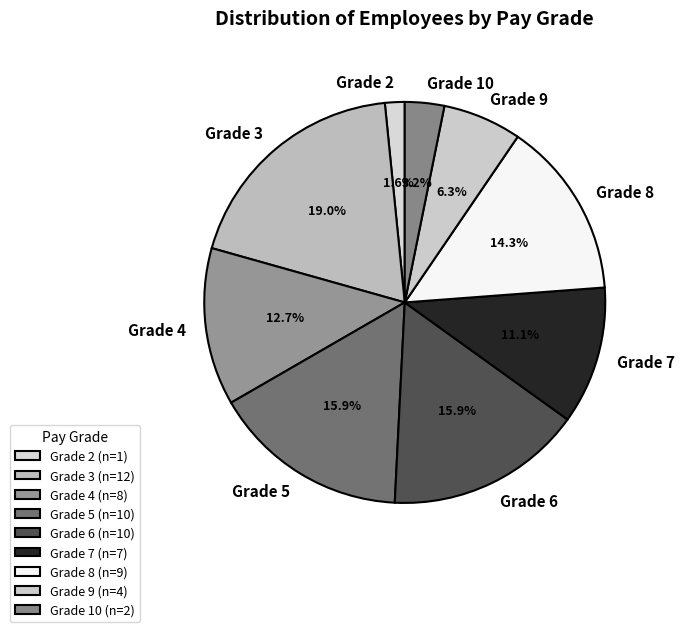

What percentage is the Grade 9 slice, to the nearest percent?

6%